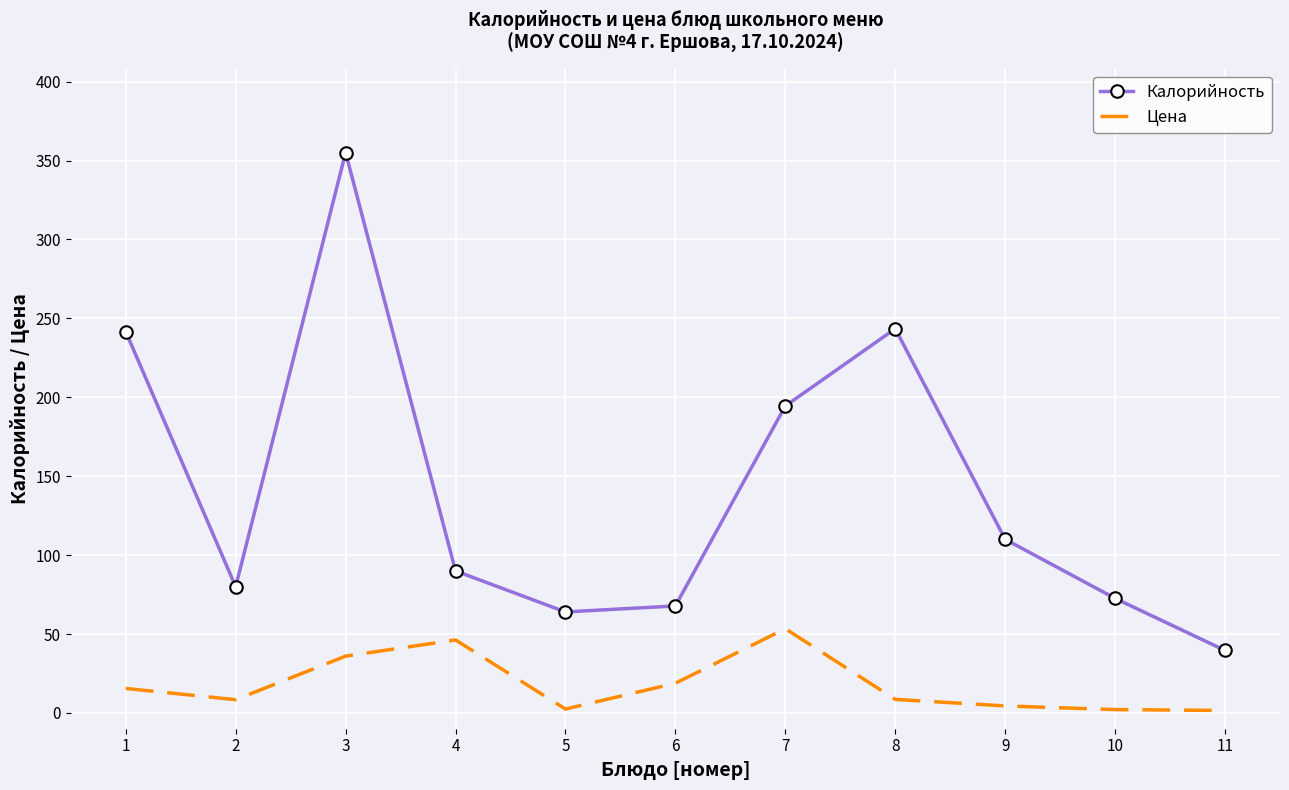

What is the difference between the maximum and minimum values in the Калорийность series?

315.4